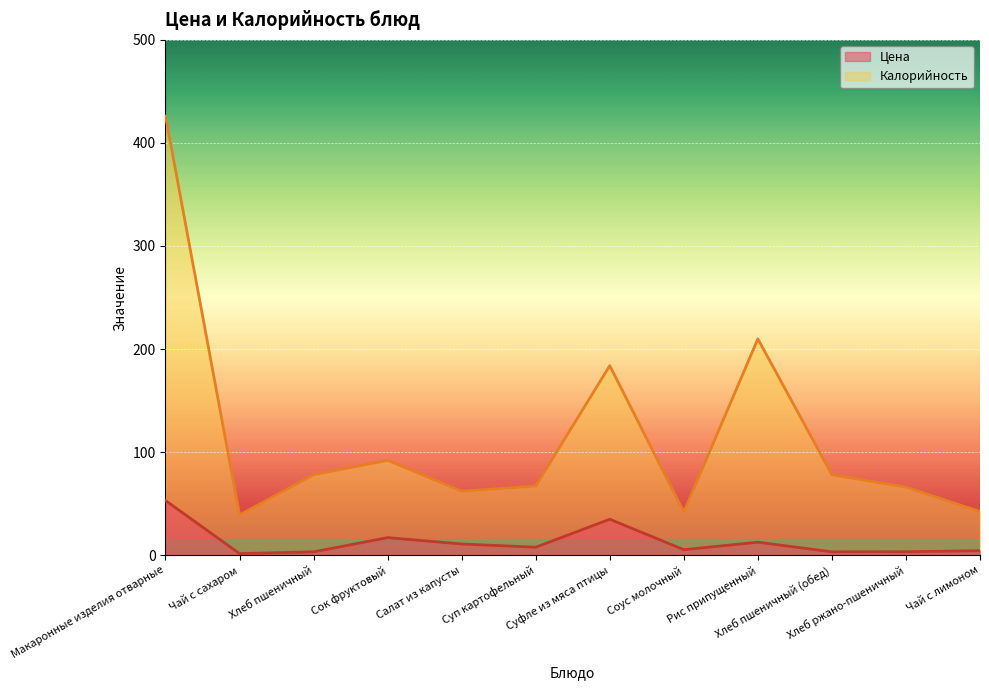

How many lines are shown in the chart?

2